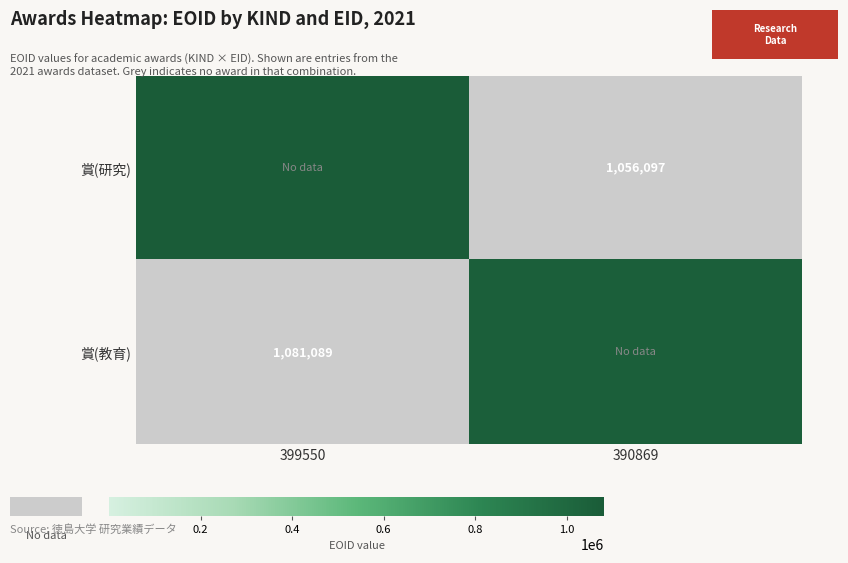

Which has a higher value, 399550 or 390869?

399550